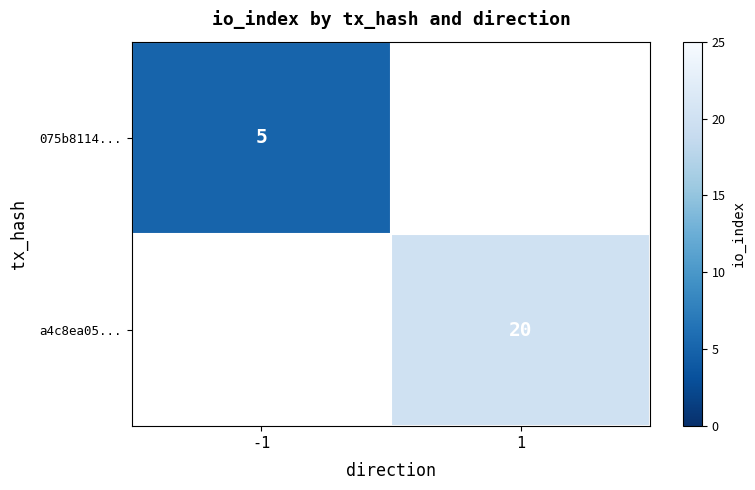

The value of a4c8ea05... at 1 is 4. True or false?

False